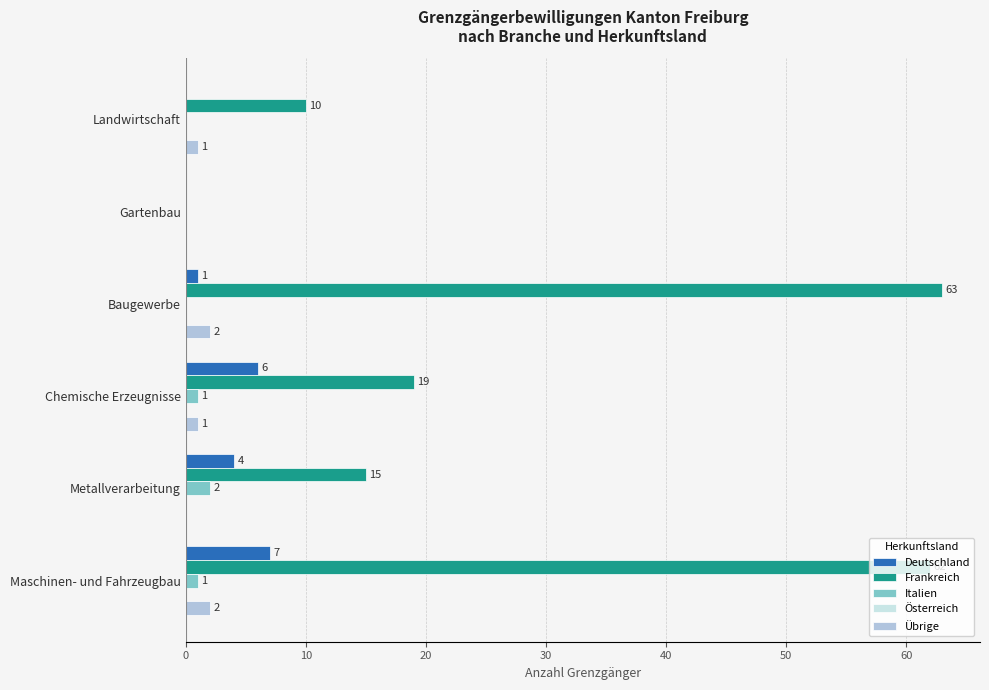

What is the highest value of the Übrige series?

2